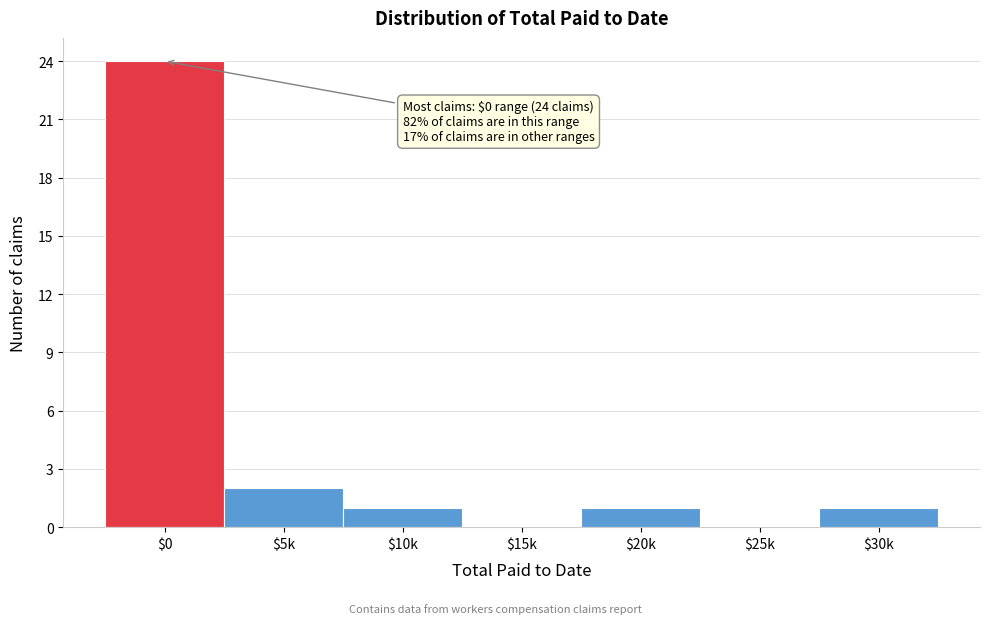

What is the sum of all values?

29